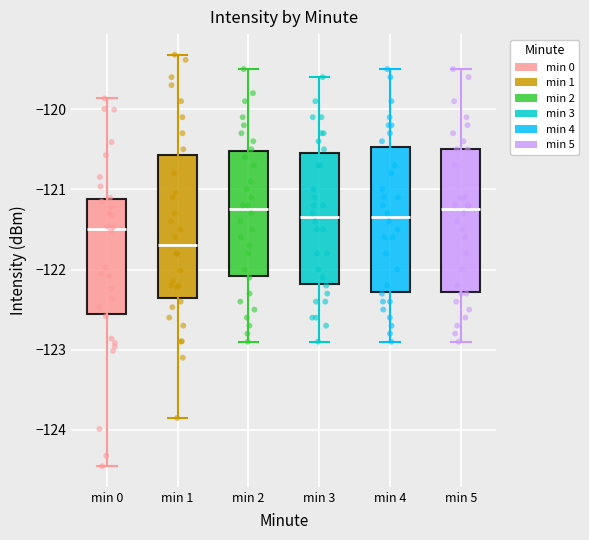

Which box's median line is the lowest?

min 1